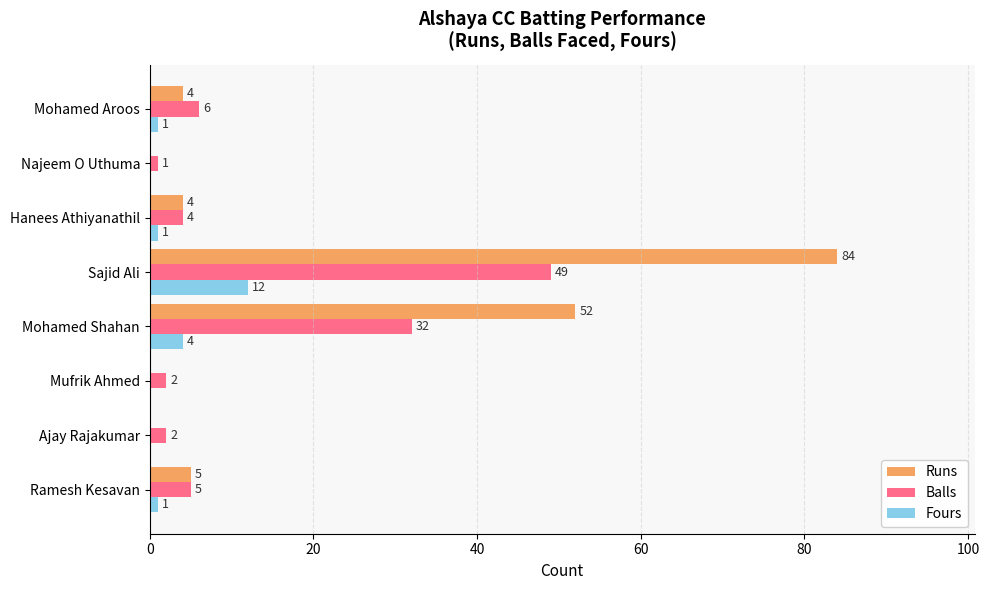

Count the number of categories in the chart.

8